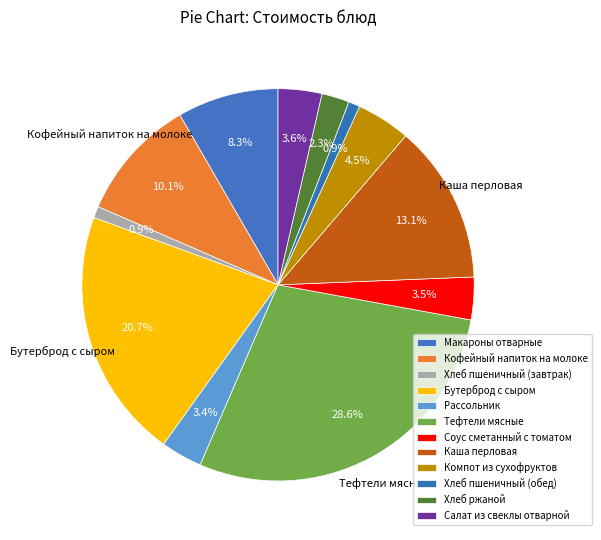

Count the number of slices in the pie.

12